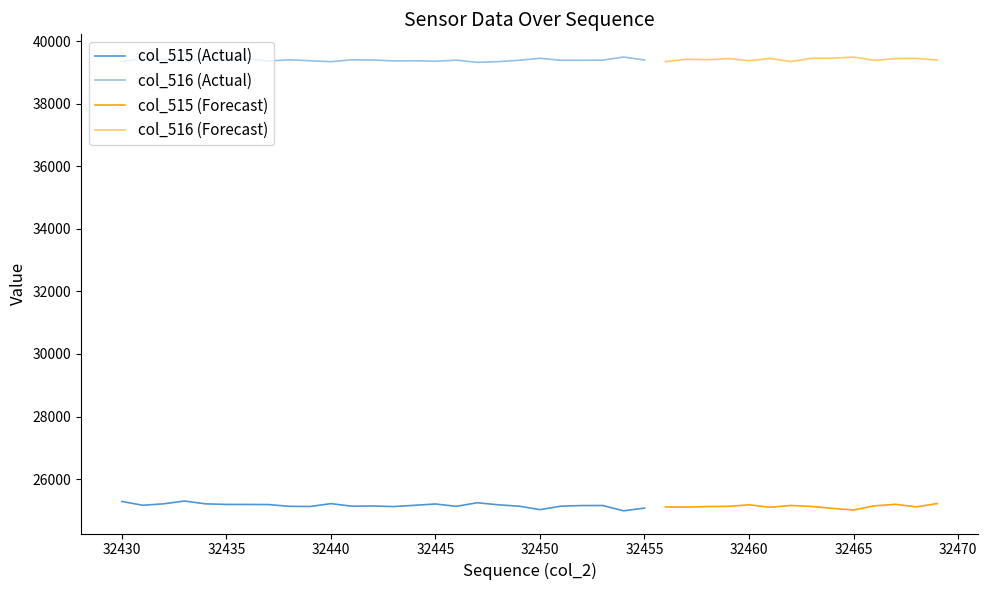

True or false: col_2 and col_515 cross at least once.

False